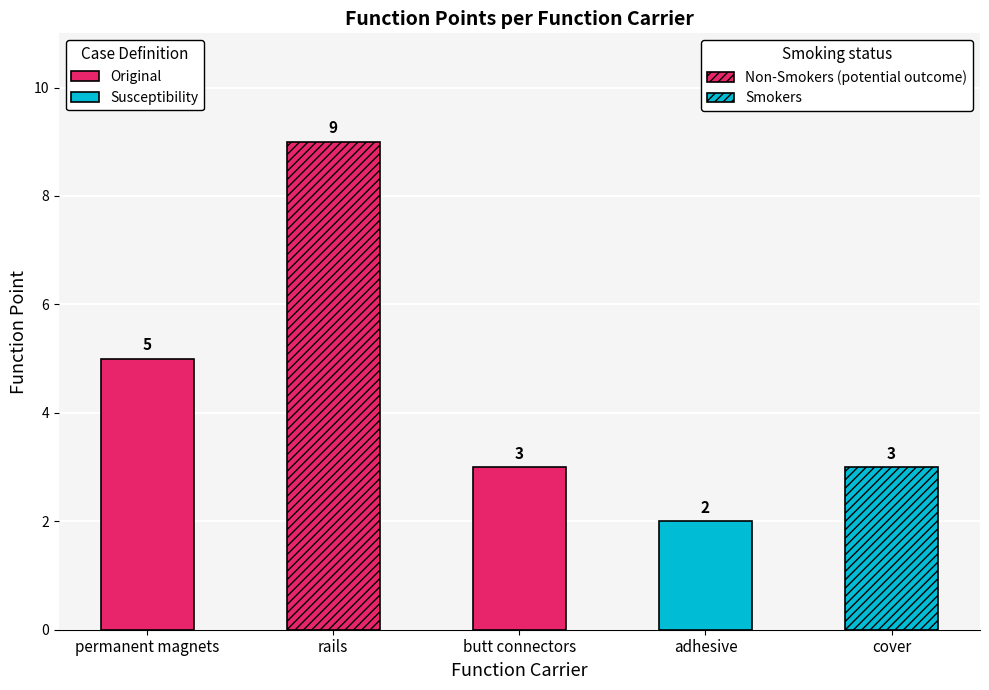

Rank the categories by value from lowest to highest.

adhesive, butt connectors, cover, permanent magnets, rails